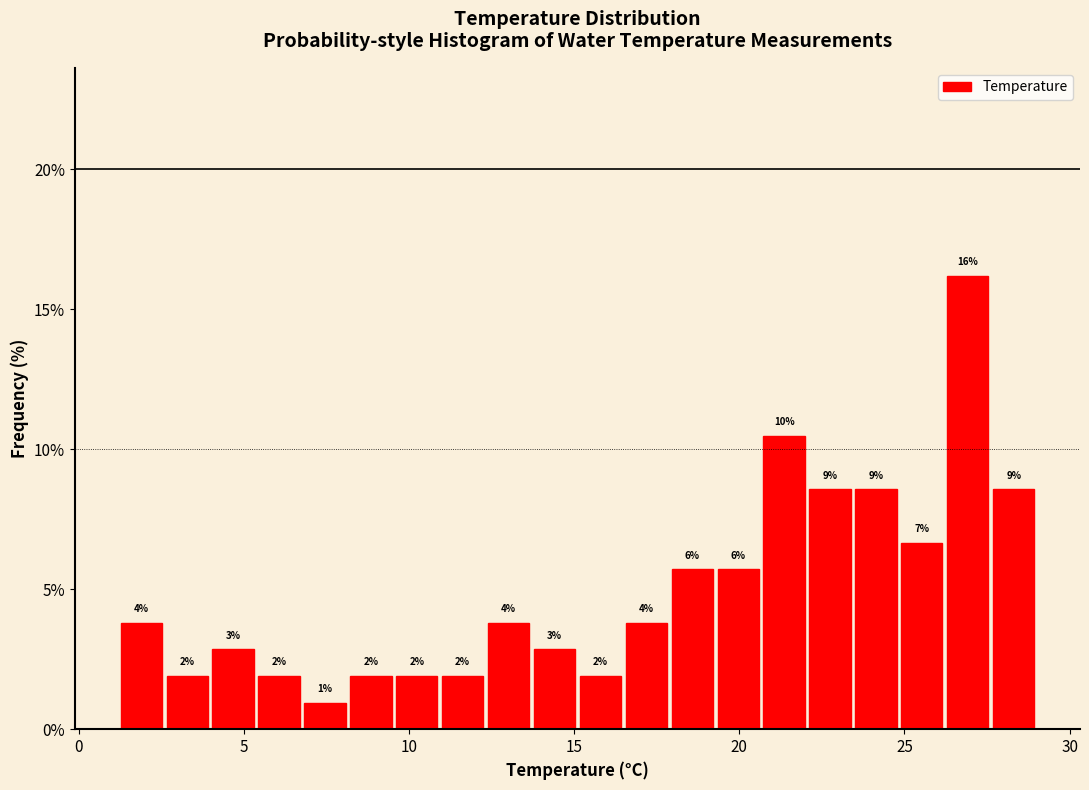

Read against the x-axis, roughly where is the centre of the tallest bar?

27.0